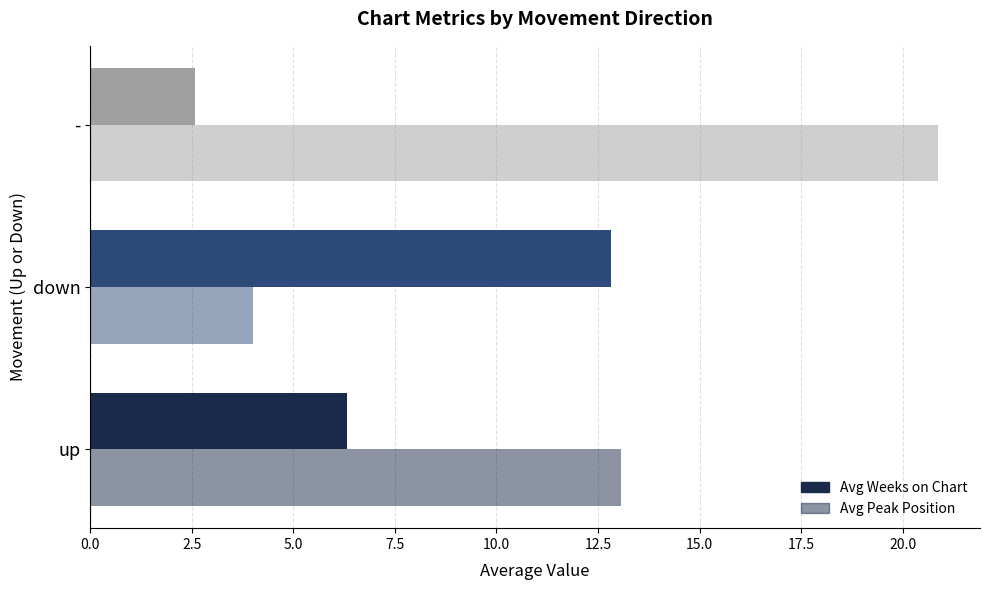

How many data points does each series have?

3